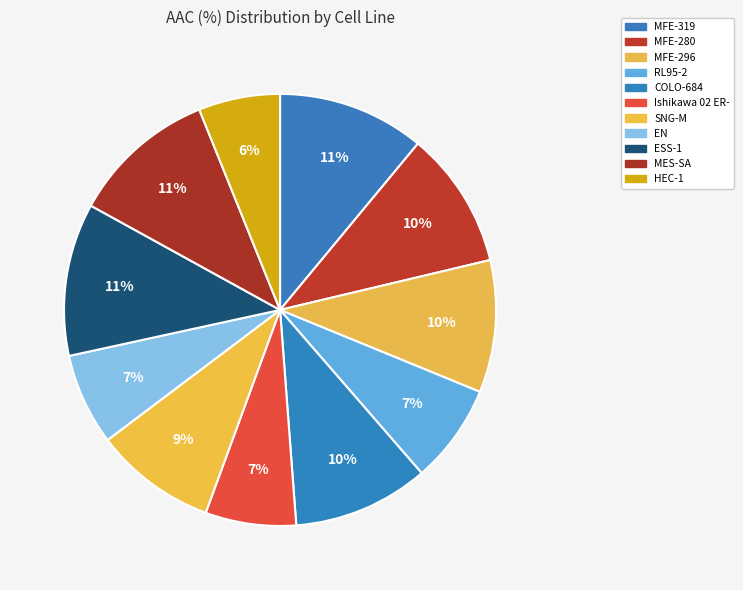

What percentage do MFE-319 and MFE-280 together represent?

21.3%